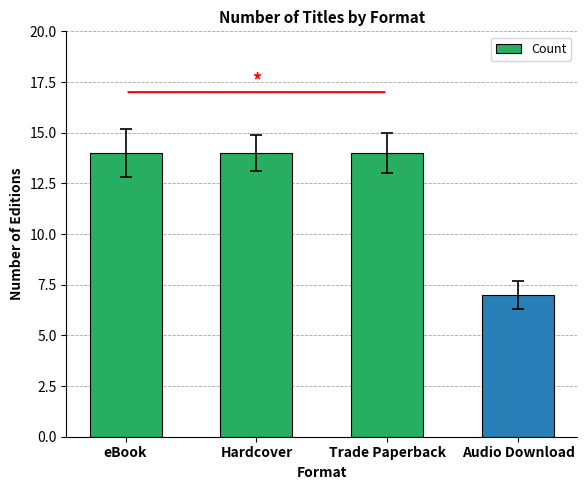

What is the average value?

12